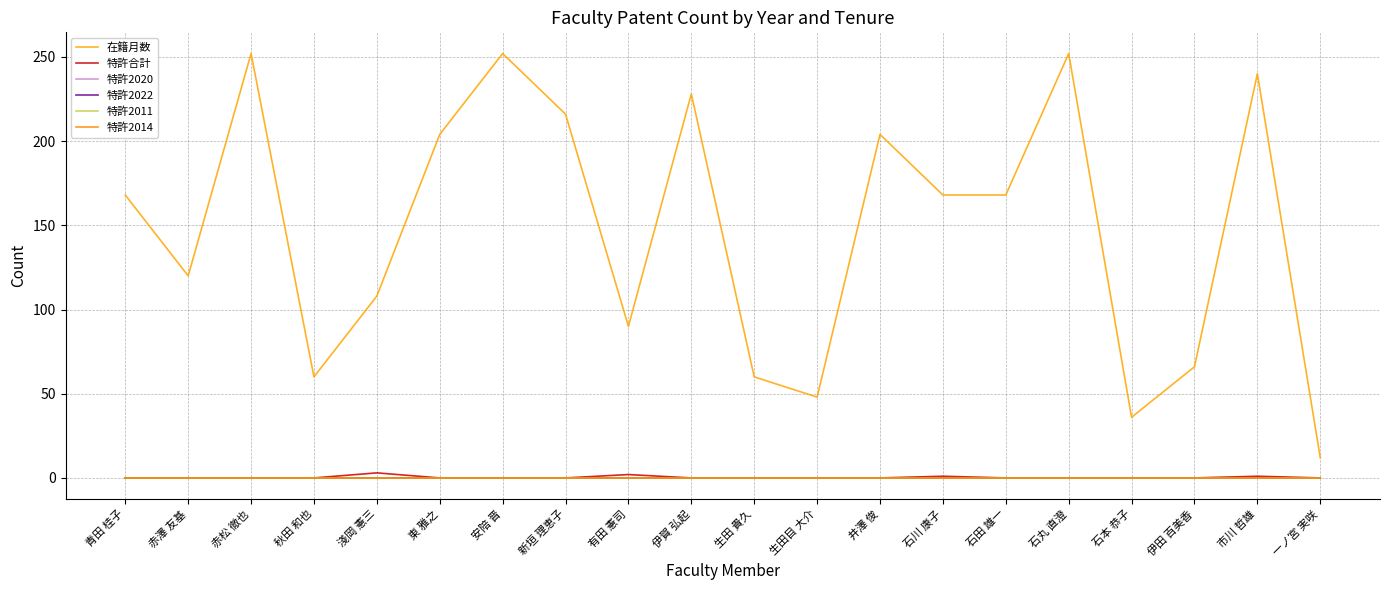

Is this an area chart (filled region under the line)?

No